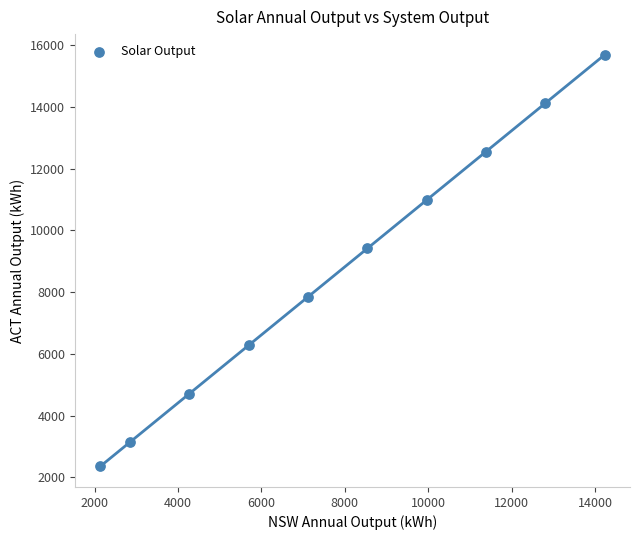

What is the average X value?

7900